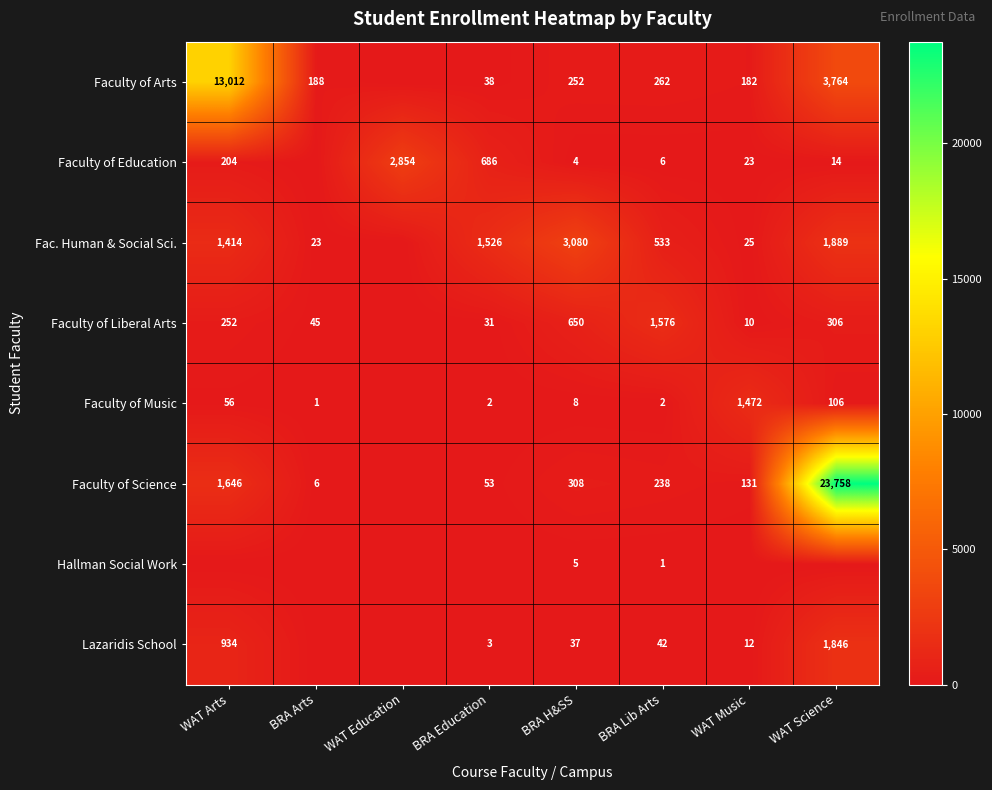

True or false: Hallman Social Work has a value of 2 at BRA Lib Arts.

False